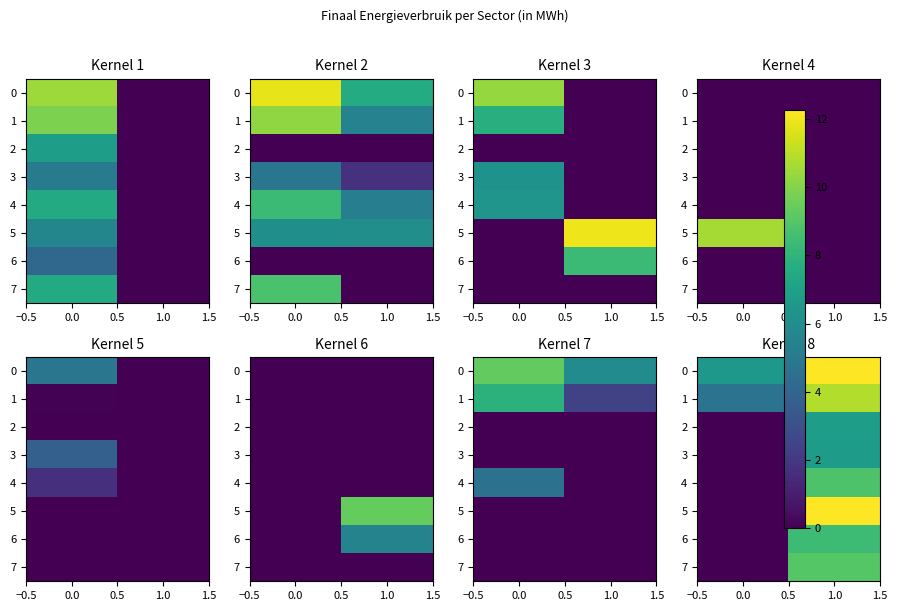

What is the difference between the highest and lowest values at 1.0?

5.5